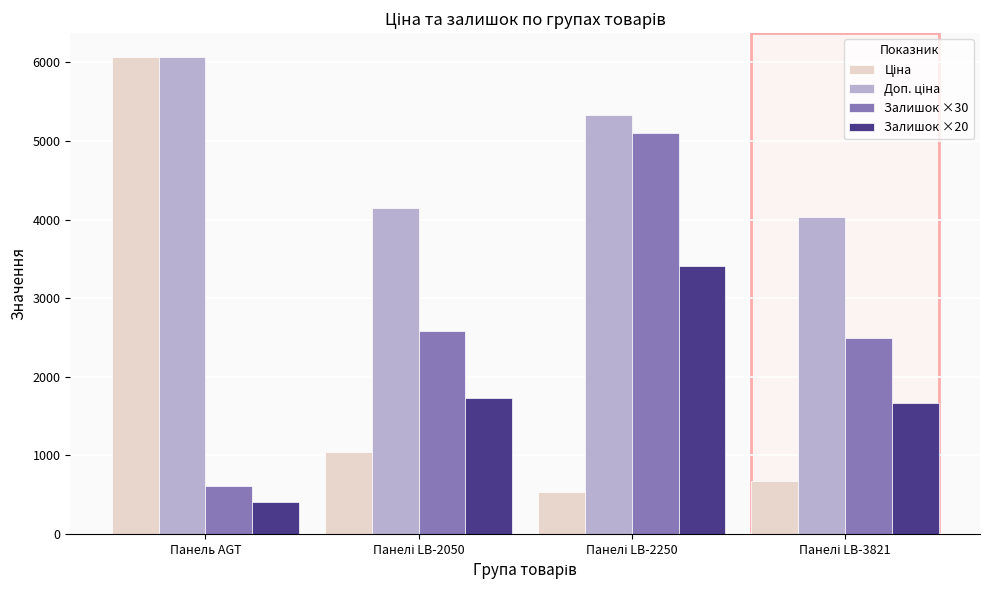

At which category does the chart reach its peak across all series?

Панель AGT